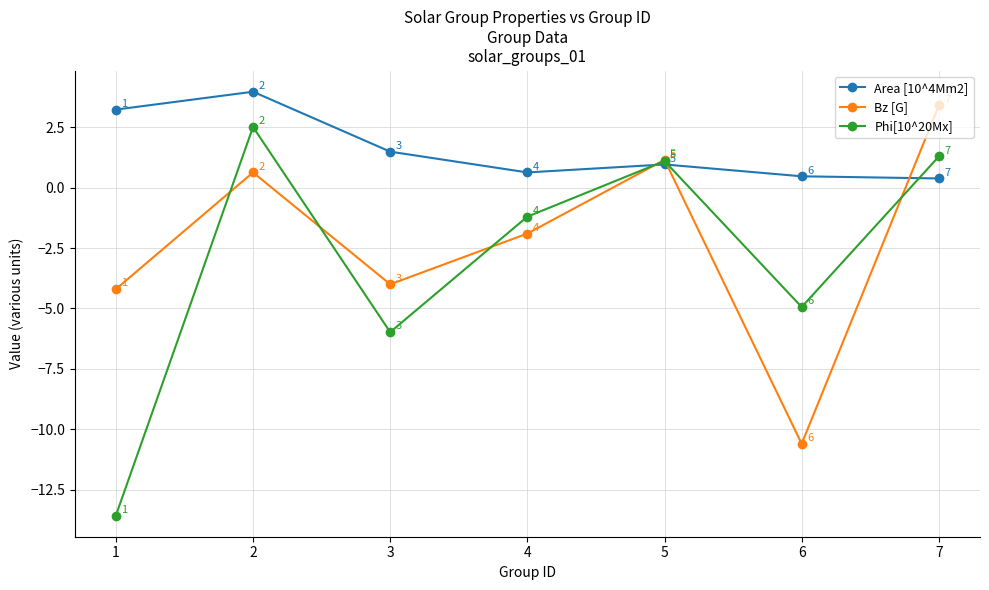

Which series has the largest total across all categories?

Area [10^4Mm2]